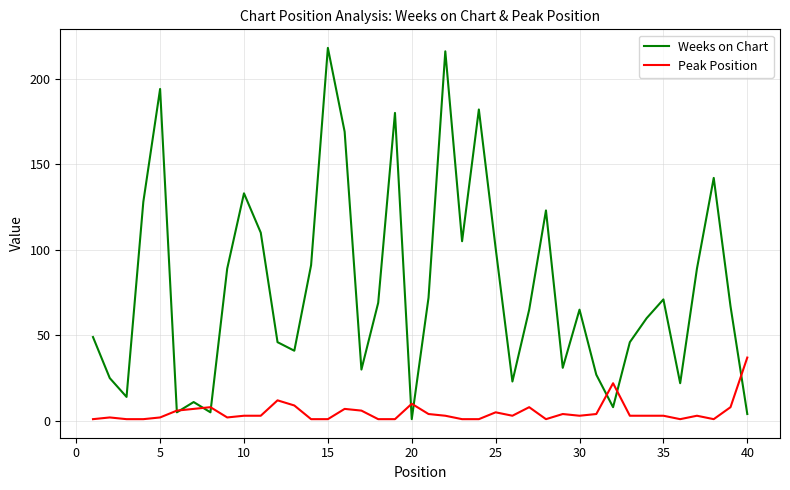

Which series has the largest range (max minus min)?

Weeks on Chart